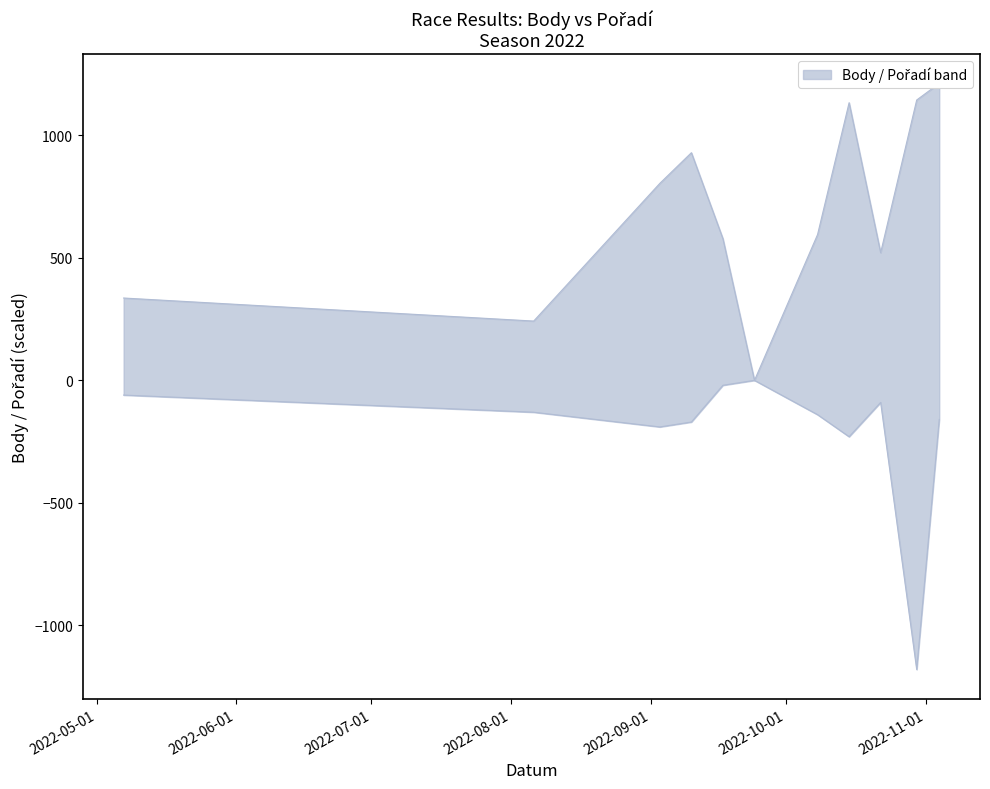

Reading left to right, transcribe all the data shown in this chart.

Body: 336	242	804	929	578	0	595	1133	521	1144	1212
Pořadí: -60	-130	-190	-170	-20	0	-140	-230	-90	-1180	-160